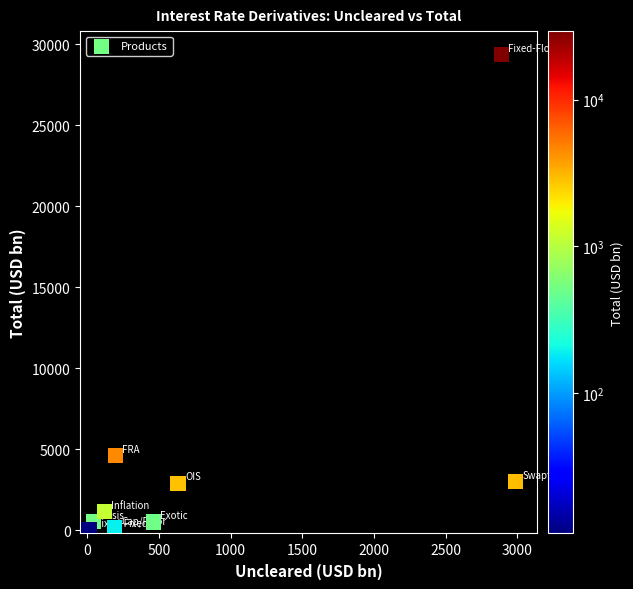

What is the range of Y values (max minus min)?

29324